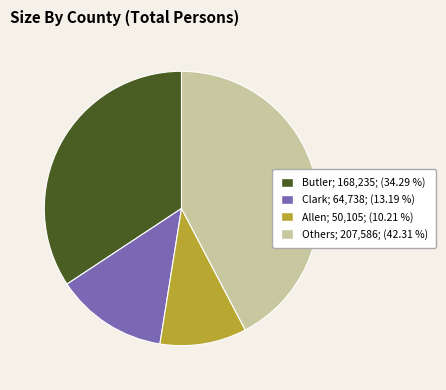

Is there a majority slice in this chart?

No